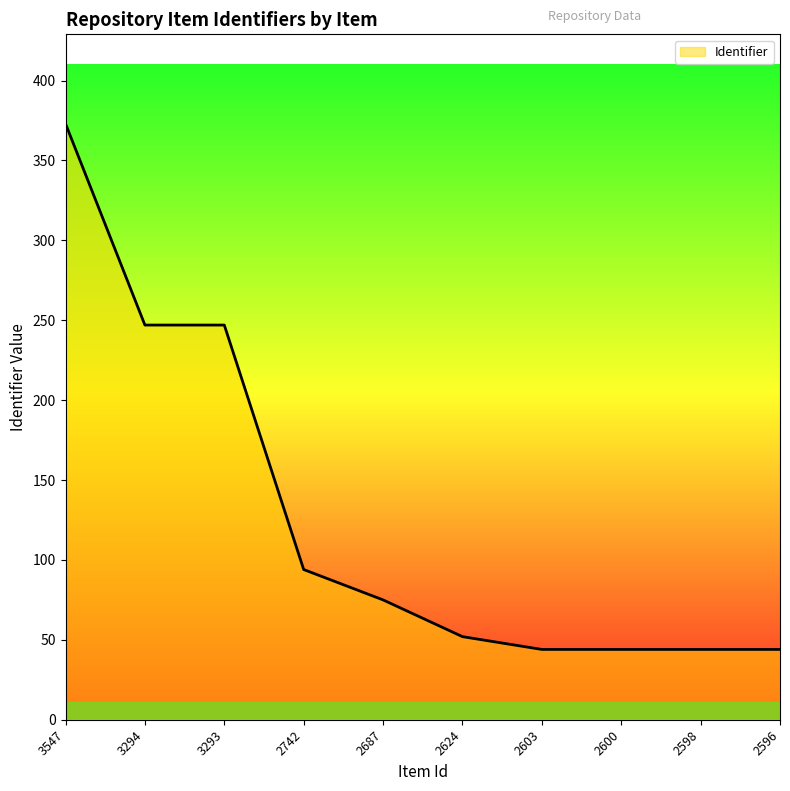

Reading right to left, list all the values displayed in this chart.

2596=44	2598=44	2600=44	2603=44	2624=52	2687=75	2742=94	3293=247	3294=247	3547=373